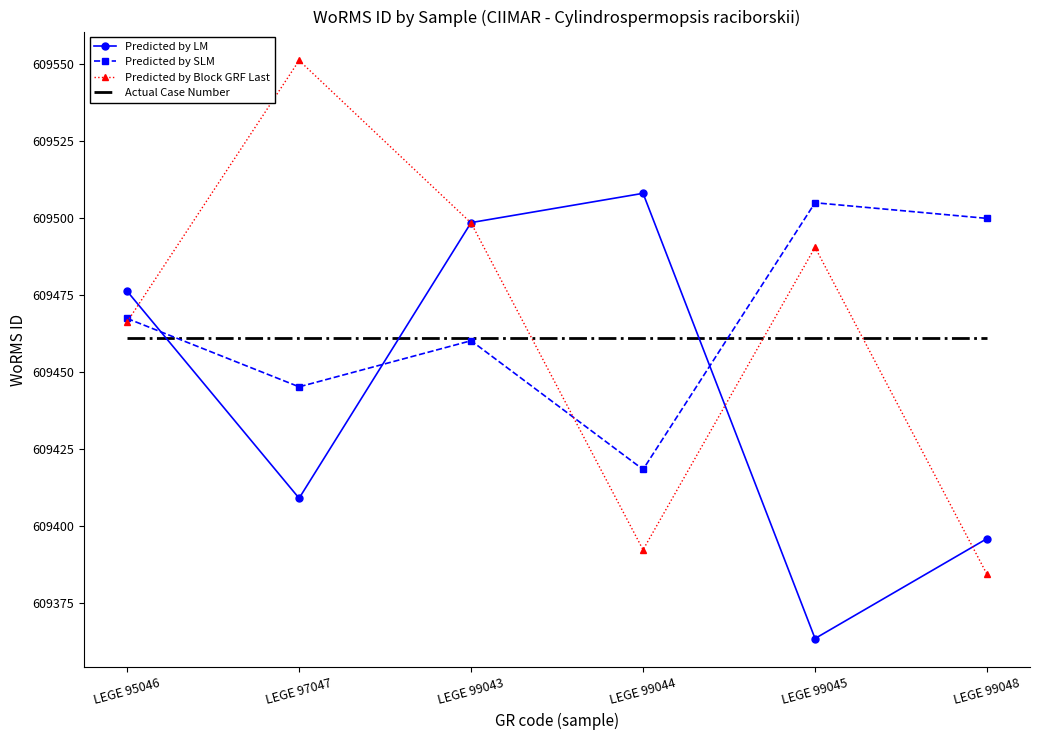

List the labels in order of Predicted by SLM value, smallest first.

LEGE 99044, LEGE 97047, LEGE 99043, LEGE 95046, LEGE 99048, LEGE 99045